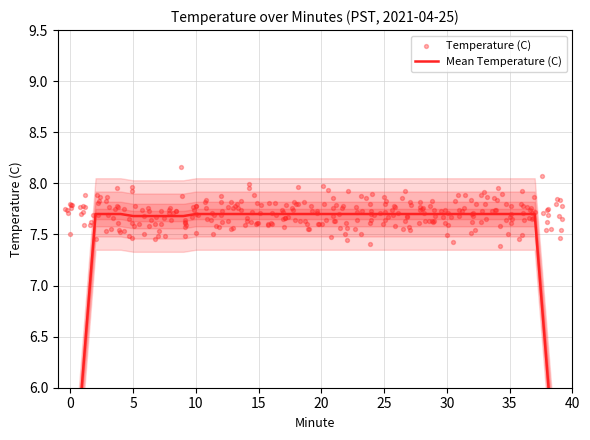

At how many categories does at least one series exceed 6?

40